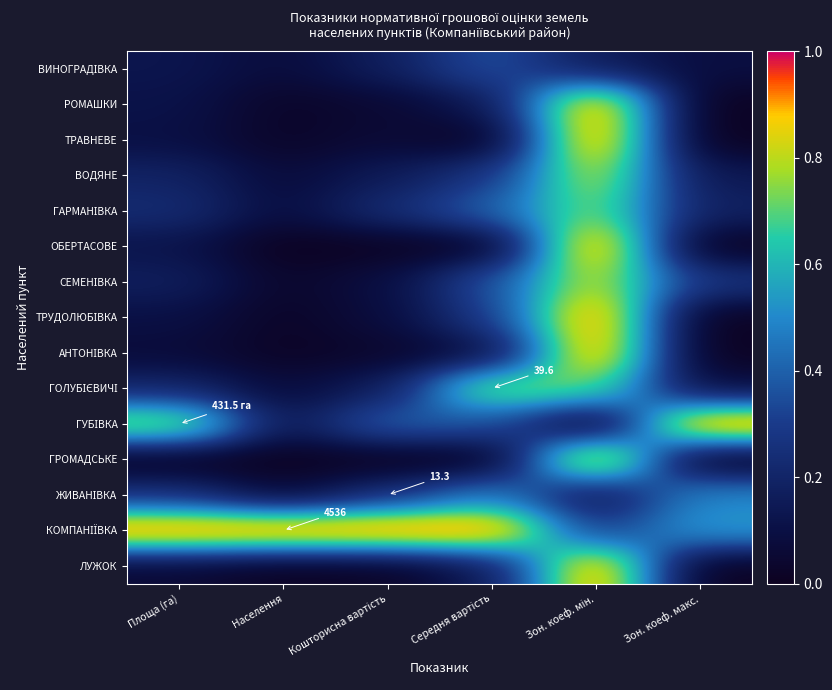

Rank the series at Площа (га) from lowest to highest value.

ГРОМАДСЬКЕ, ЛУЖОК, АНТОНІВКА, ТРАВНЕВЕ, ТРУДОЛЮБІВКА, РОМАШКИ, ОБЕРТАСОВЕ, ВИНОГРАДІВКА, СЕМЕНІВКА, ВОДЯНЕ, ГОЛУБІЄВИЧІ, ГАРМАНІВКА, ЖИВАНІВКА, ГУБІВКА, КОМПАНІЇВКА